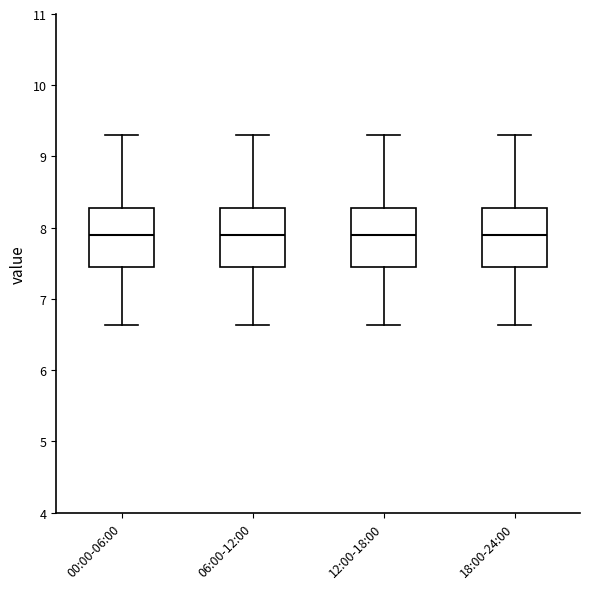

Reading left to right, read every box against the y-axis: the position of its median line, the range the box covers, and the ends of its whiskers. The values are not printed on the chart, so give them approximately, as read against the axis.

00:00-06:00: median 7.9, box 7.5 to 8.3, whiskers 6.6 to 9.3
06:00-12:00: median 7.9, box 7.5 to 8.3, whiskers 6.6 to 9.3
12:00-18:00: median 7.9, box 7.5 to 8.3, whiskers 6.6 to 9.3
18:00-24:00: median 7.9, box 7.5 to 8.3, whiskers 6.6 to 9.3